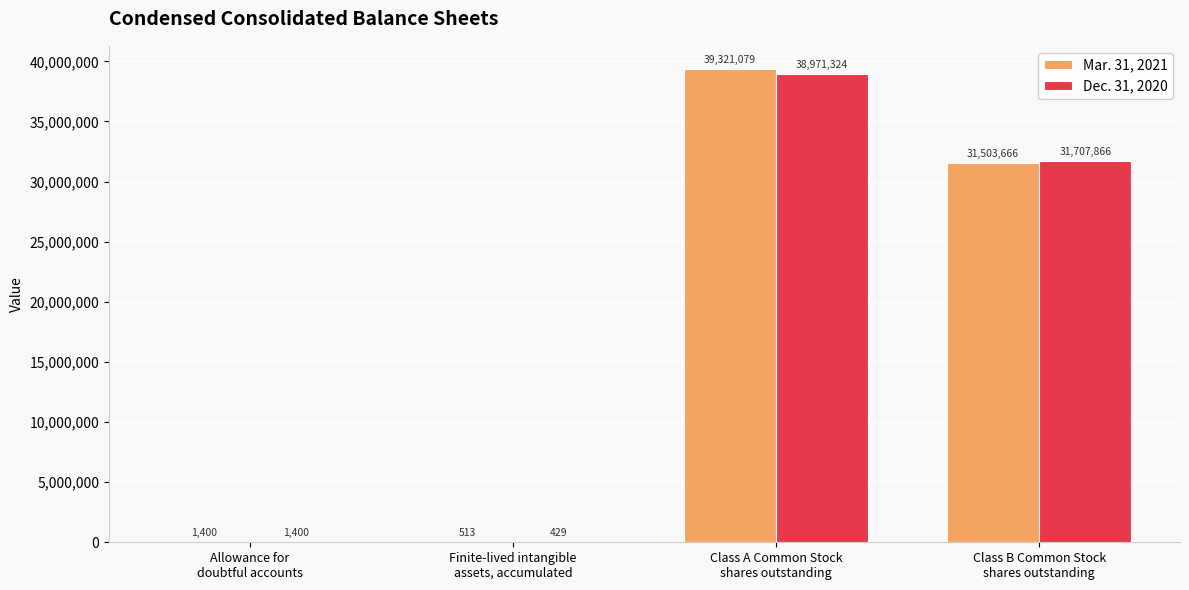

Reading left to right, transcribe all the data shown in this chart.

Mar. 31, 2021: Allowance for
doubtful accounts=1400	Finite-lived intangible
assets, accumulated=513	Class A Common Stock
shares outstanding=39321079	Class B Common Stock
shares outstanding=31503666
Dec. 31, 2020: Allowance for
doubtful accounts=1400	Finite-lived intangible
assets, accumulated=429	Class A Common Stock
shares outstanding=38971324	Class B Common Stock
shares outstanding=31707866